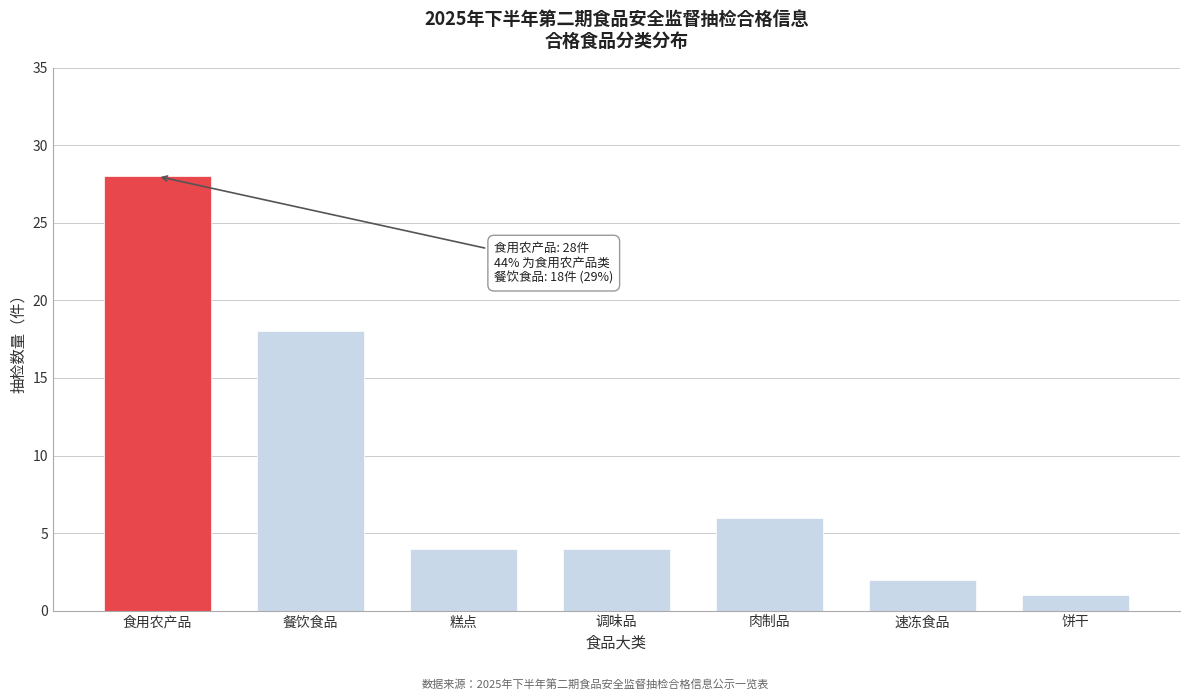

Reading left to right, transcribe all the data shown in this chart.

28	18	4	4	6	2	1